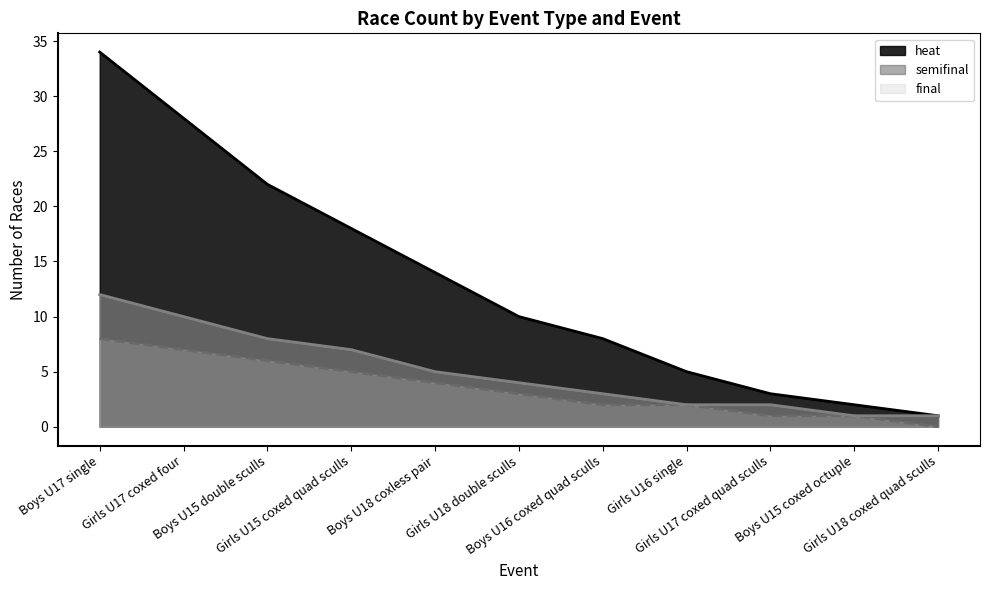

True or false: final and heat intersect in this chart.

False